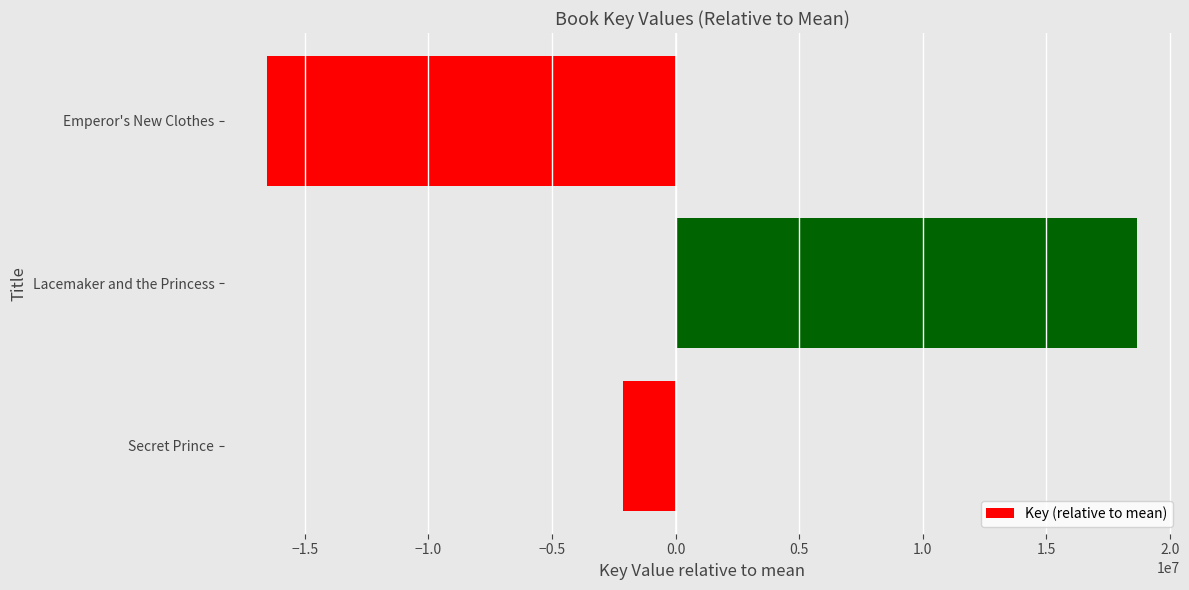

Is it true that the value at Secret Prince is -2140837.3?

True